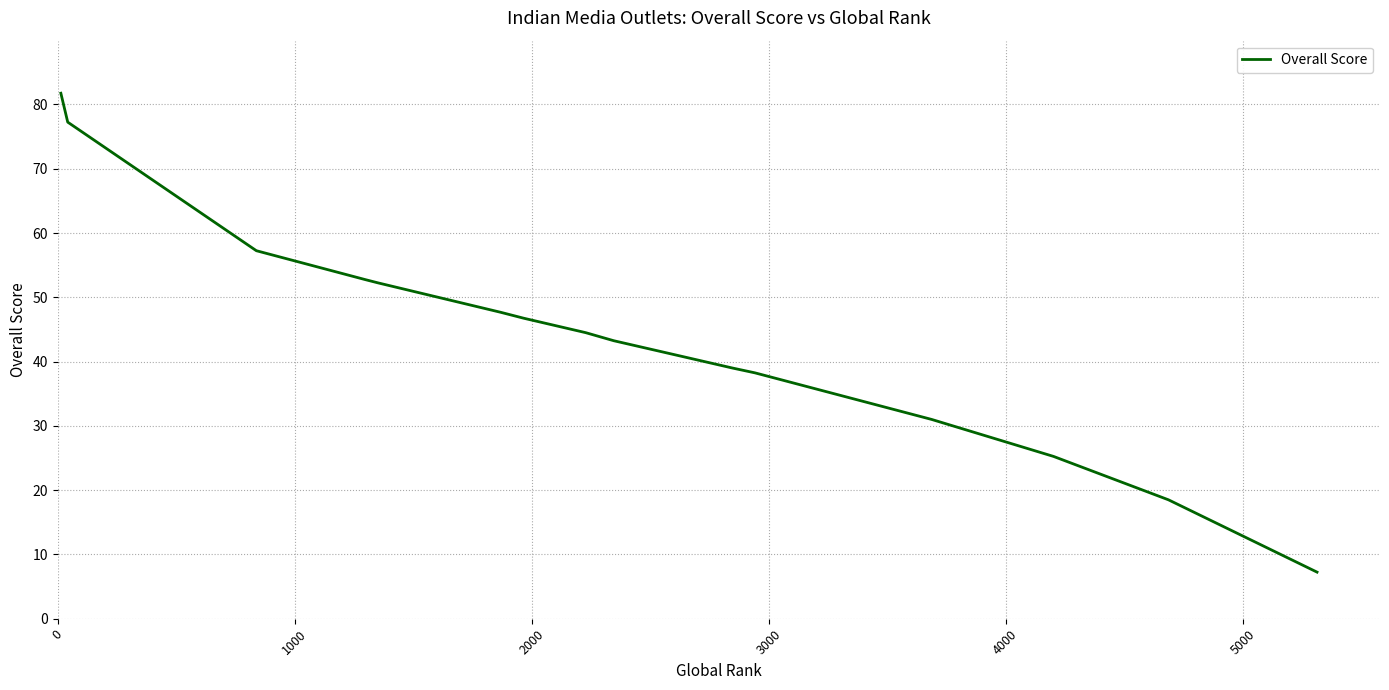

What is the difference between the maximum and minimum values?

74.5